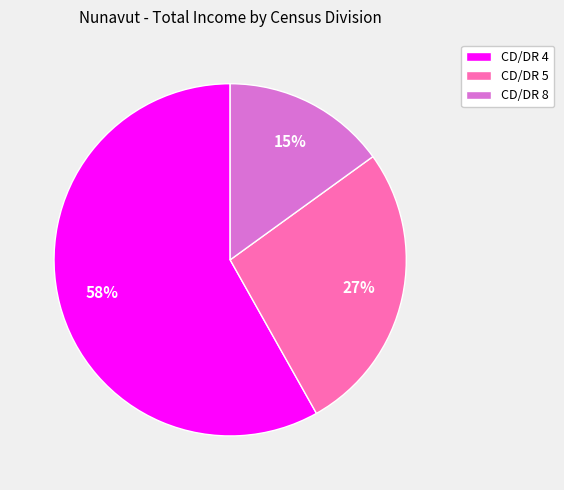

Rank the categories by value from lowest to highest.

CD/DR 8, CD/DR 5, CD/DR 4